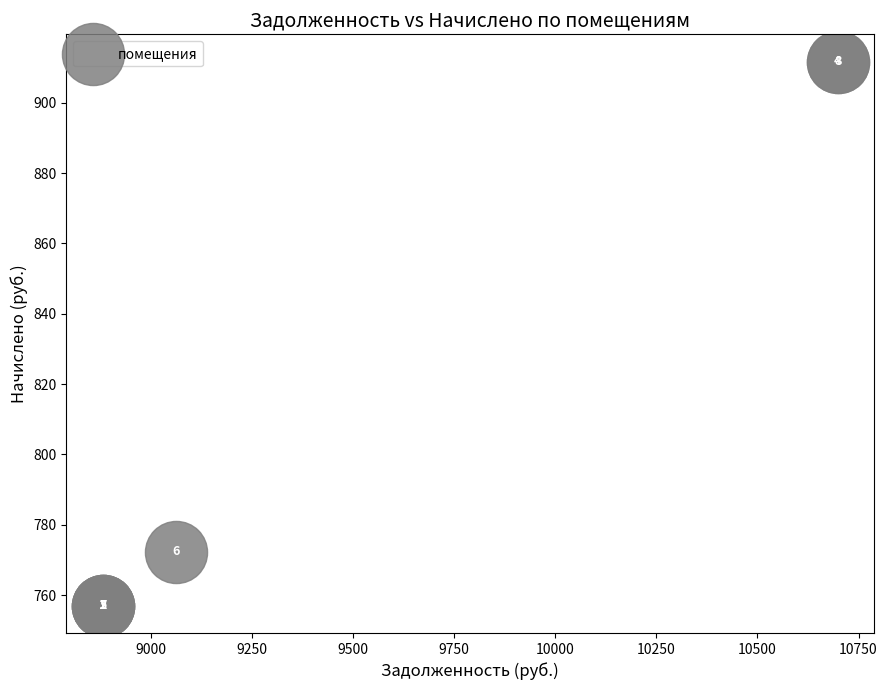

What Y value in the scatter plot is closest to 834?

772.3